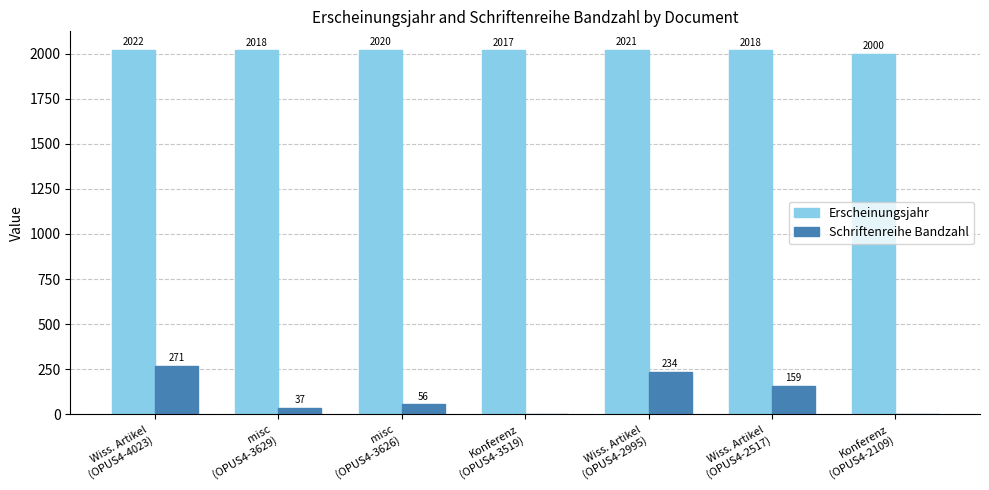

What is the spread (max minus min) of values at Wiss. Artikel
(OPUS4-4023)?

1751